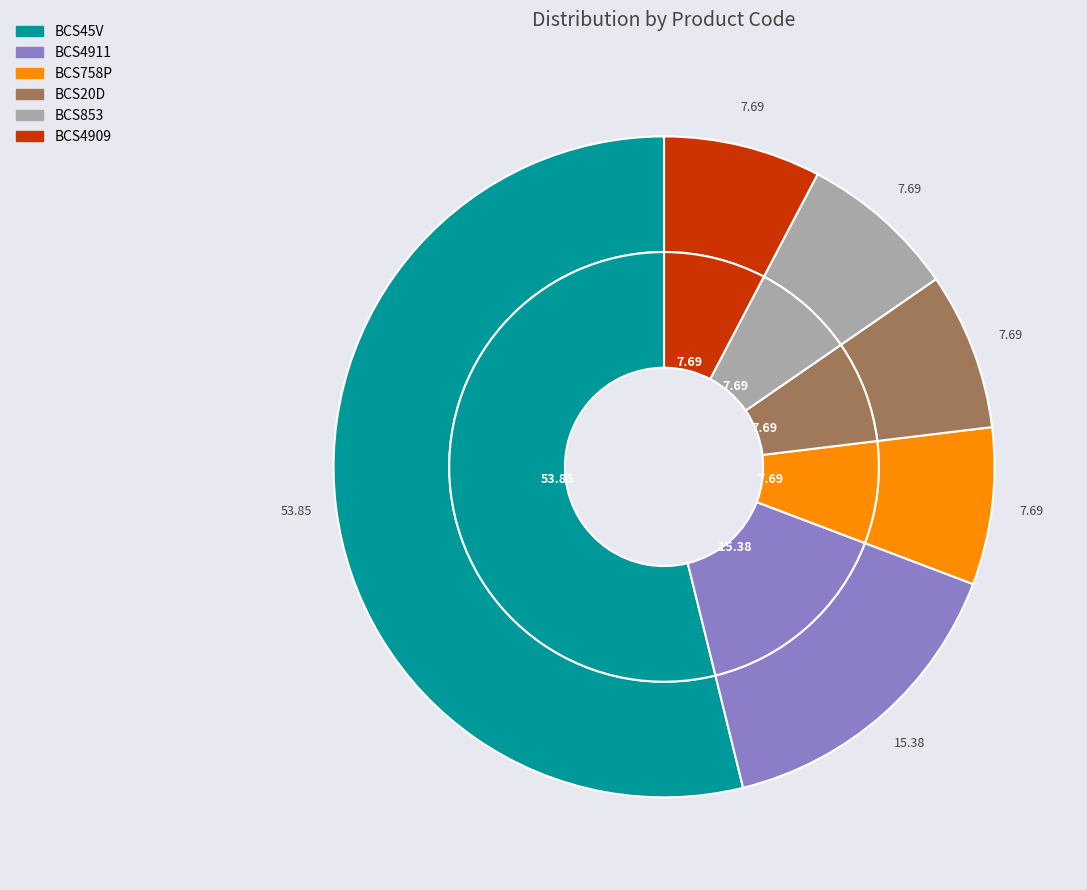

Which category has the smallest portion of the pie?

BCS758P